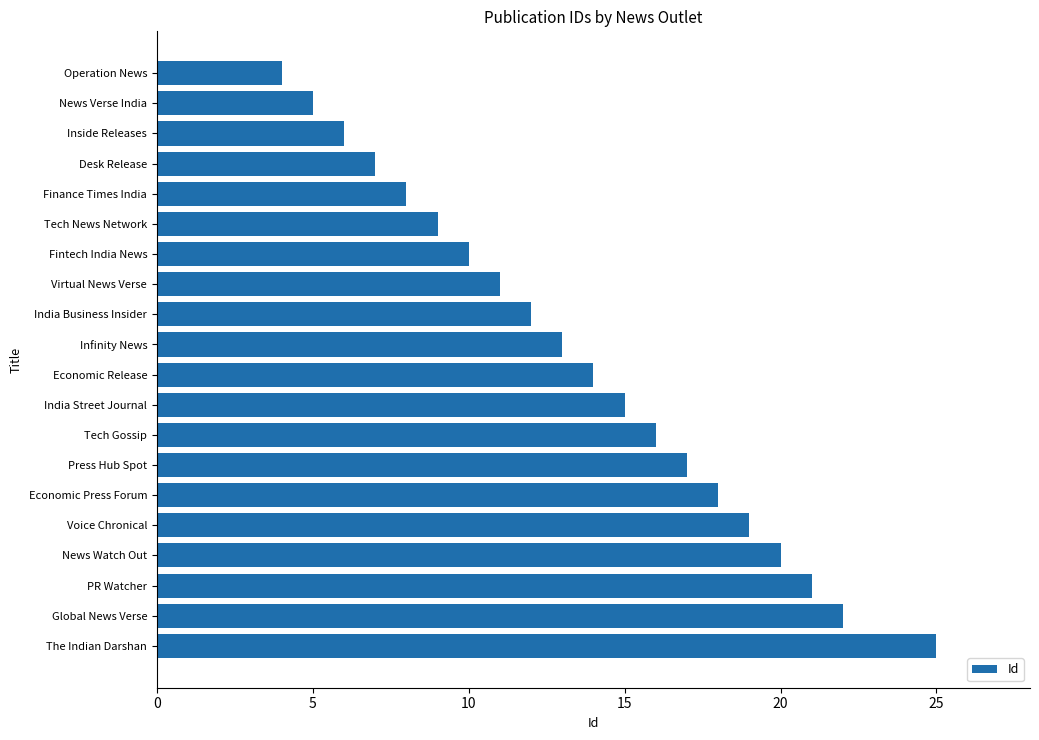

What position from the top is News Watch Out?

17